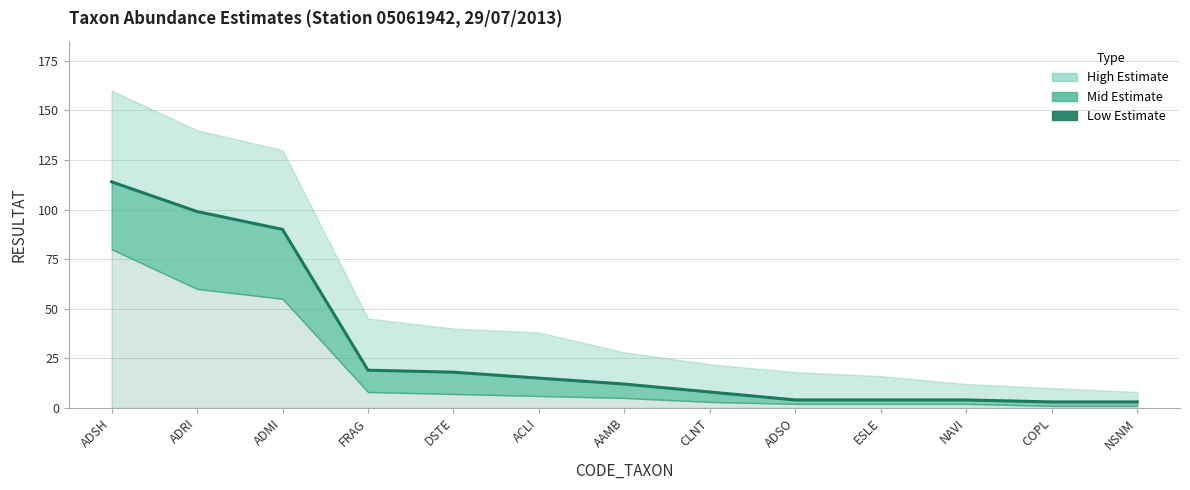

Where is the data nearest to the value 58?

ADMI